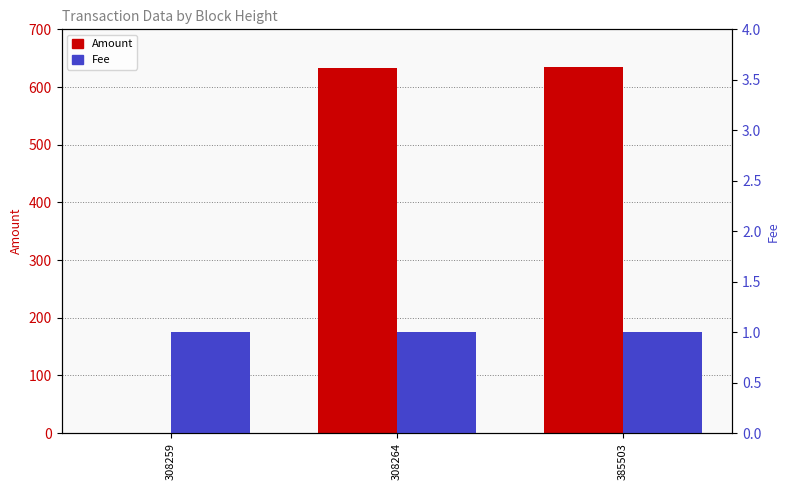

How many series are shown in this chart?

2